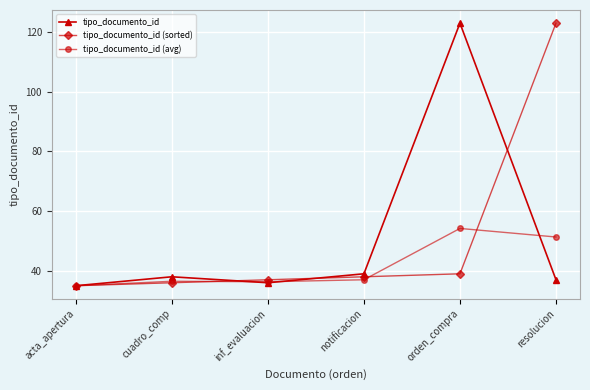

What is the approximate value of tipo_documento_id (avg) at inf_evaluacion?

36.3